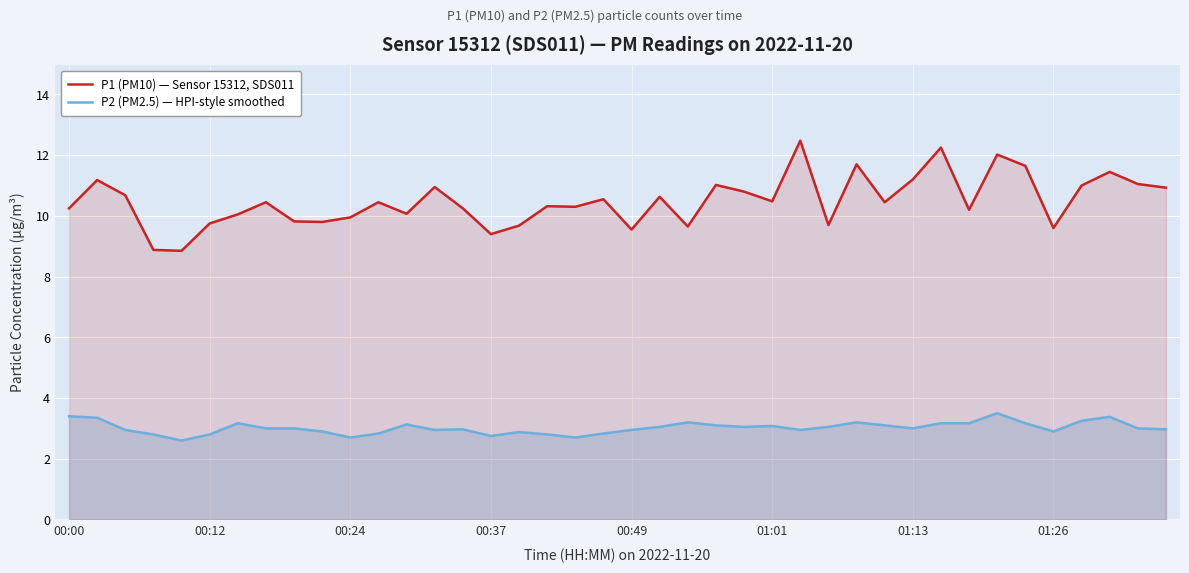

What is the difference between the maximum and minimum values in the P2 (PM2.5) — HPI-style smoothed series?

0.9